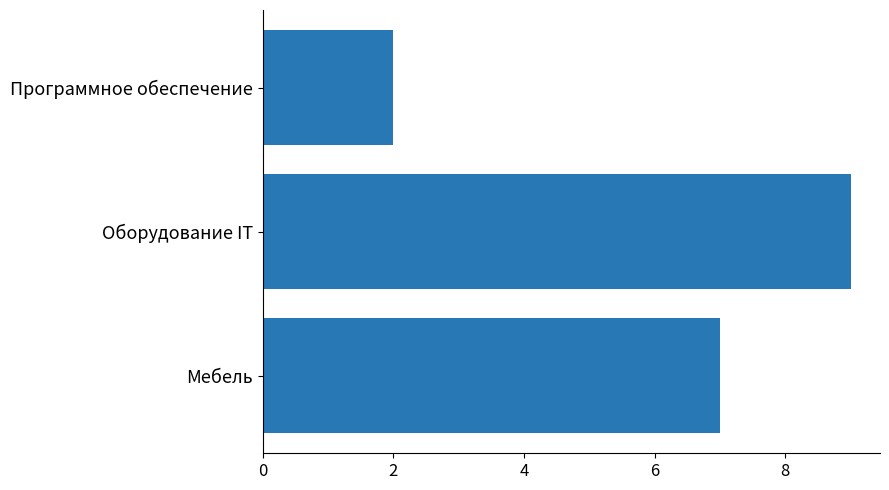

List the labels in order of value, smallest first.

Программное обеспечение, Мебель, Оборудование IT